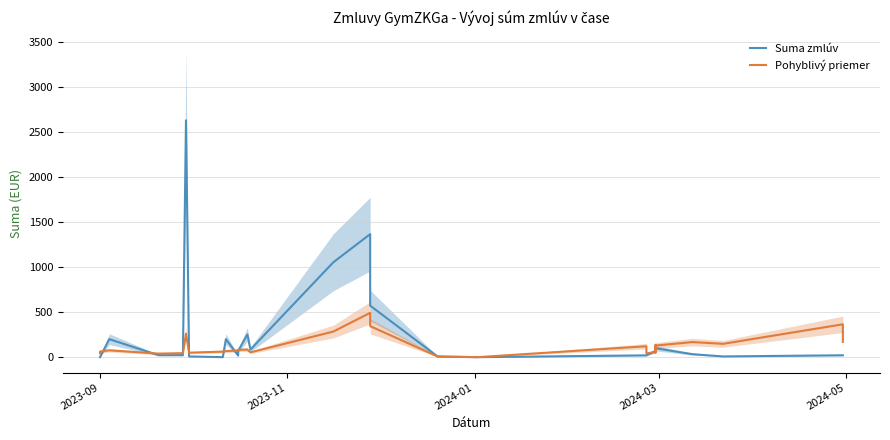

Which series ends up on top after the final intersection of Suma zmlúv and Pohyblivý priemer?

Pohyblivý priemer